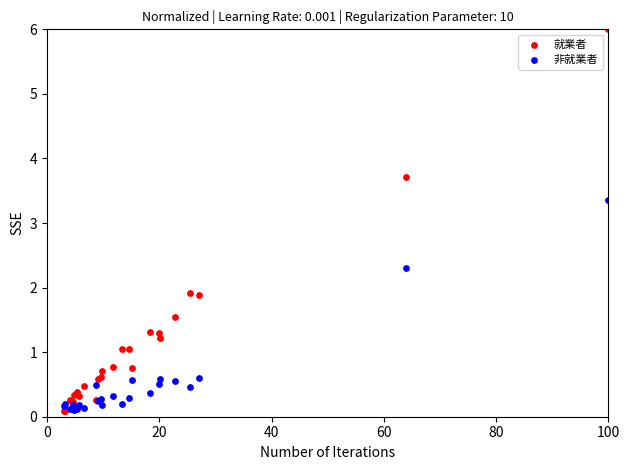

What are all the series names shown in the legend?

就業者, 非就業者